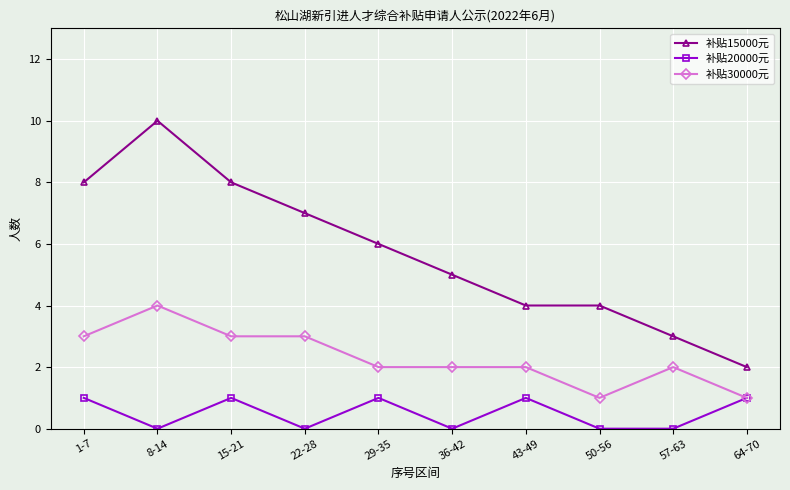

What value does the 补贴30000元 series have at 43-49?

2